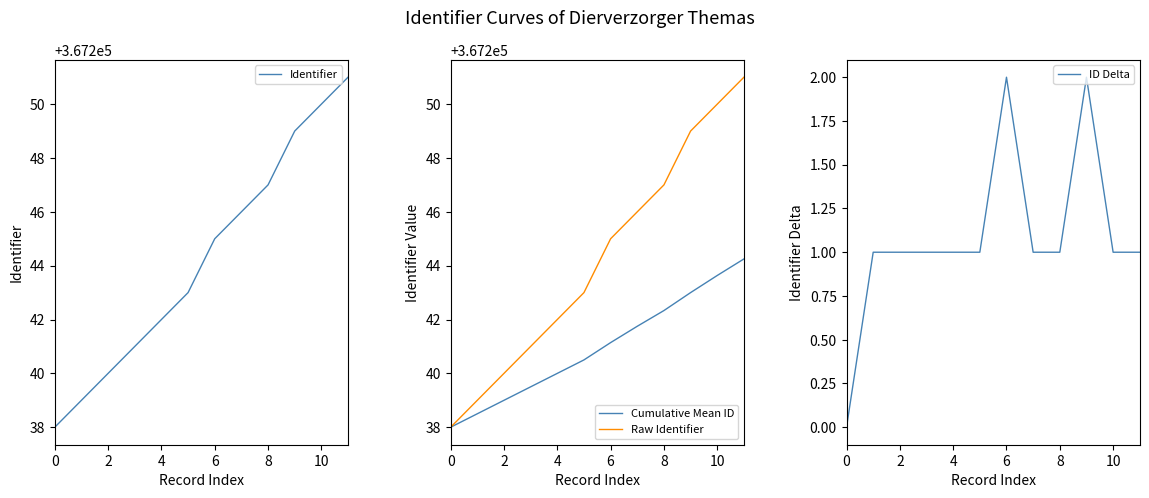

What is the minimum value for Identifier?

367238